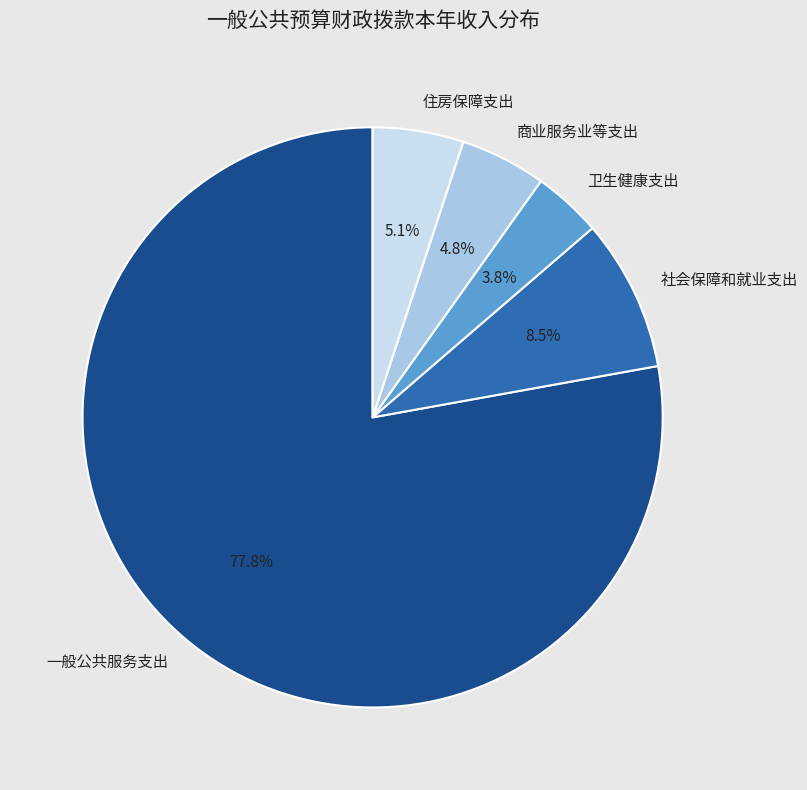

The 一般公共服务支出 slice represents 78% of the pie. True or false?

True